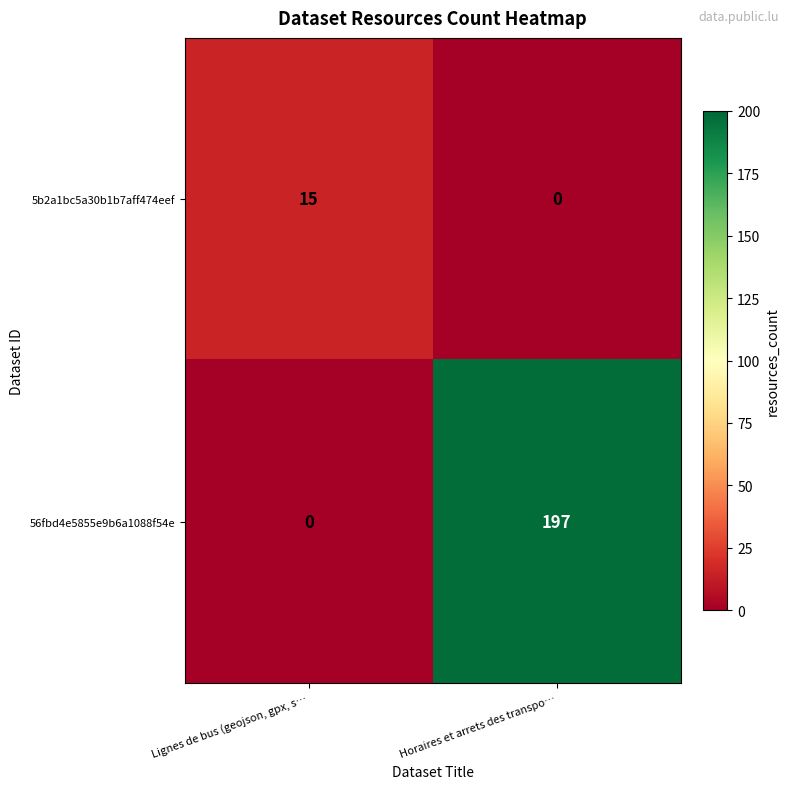

Reading right to left, what are all the values shown in this chart?

5b2a1bc5a30b1b7aff474eef: 0	15
56fbd4e5855e9b6a1088f54e: 197	0